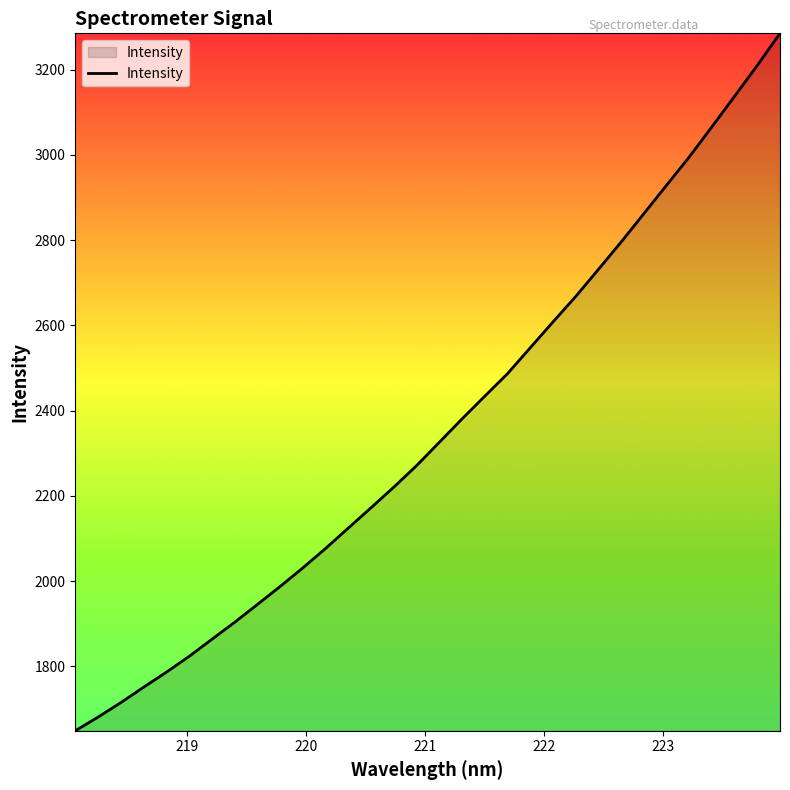

What is the difference between the maximum and minimum values?

1635.9